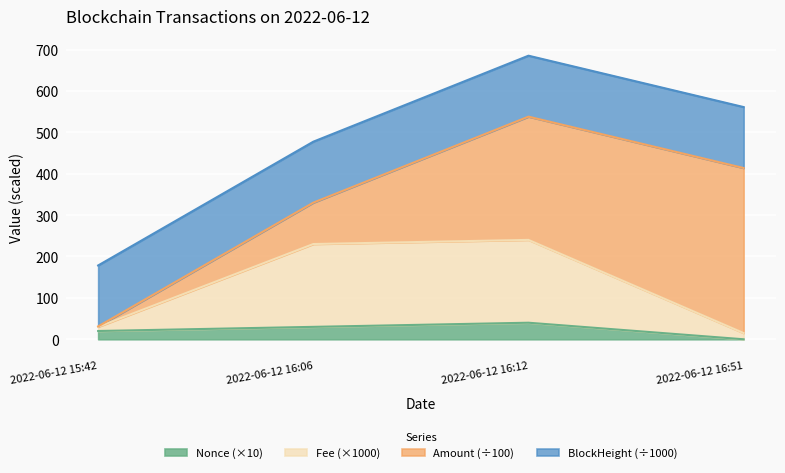

What is the maximum value for Nonce (×10)?

40.0